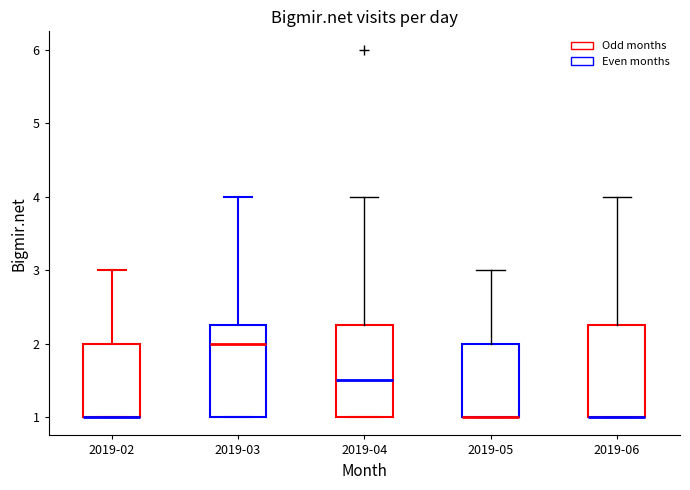

Reading left to right, transcribe this box plot: for each box, give where its median line is, the range the box spans, and where its two whiskers end, as read against the y-axis. The values are not printed on the chart, so give them approximately, as read against the axis.

2019-02: median 1.0 (drawn on the box's lower edge), box 1.0 to 2.0, whiskers 1.0 to 3.0
2019-03: median 2.0, box 1.0 to 2.3, whiskers 1.0 to 4.0
2019-04: median 1.5, box 1.0 to 2.3, whiskers 1.0 to 4.0
2019-05: median 1.0 (drawn on the box's lower edge), box 1.0 to 2.0, whiskers 1.0 to 3.0
2019-06: median 1.0 (drawn on the box's lower edge), box 1.0 to 2.3, whiskers 1.0 to 4.0